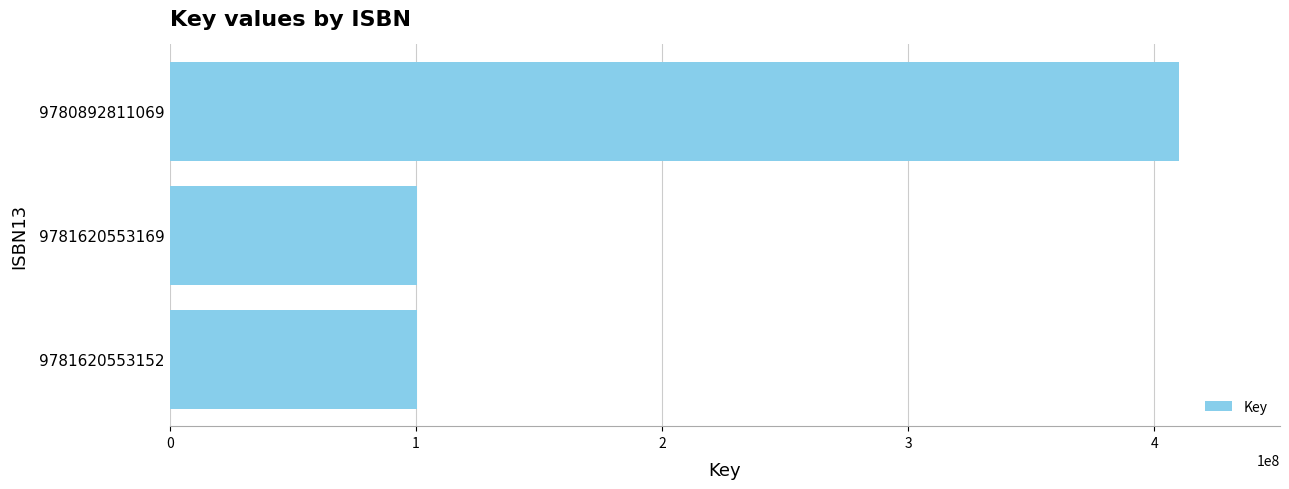

Between 9780892811069 and 9781620553169, which is larger?

9780892811069